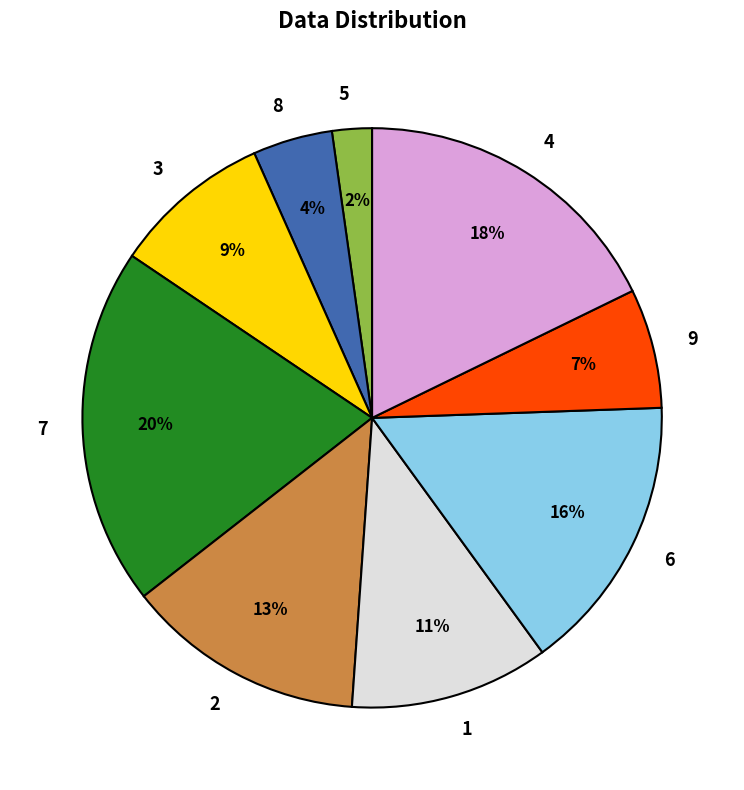

To the nearest percent, what is the difference between the largest and smallest slice percentages?

18%